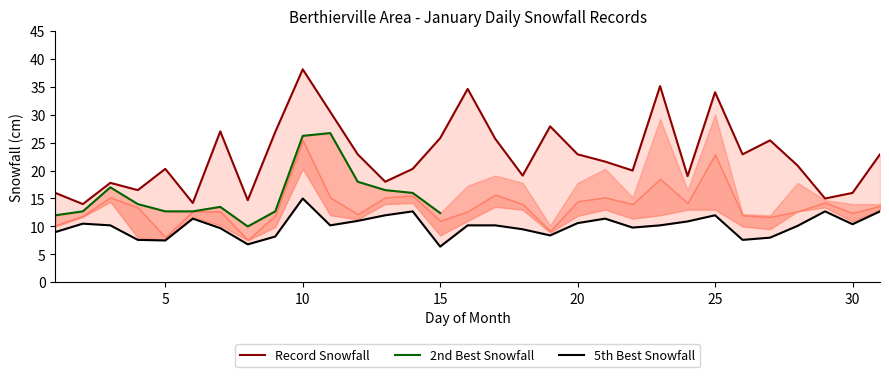

The value of THIRD_SNOWFALL at 25 is 14.8. True or false?

False